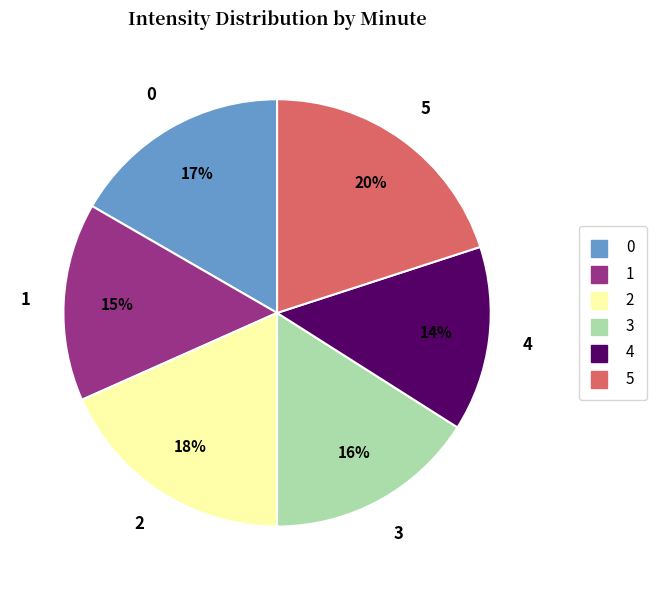

Is there a majority slice in this chart?

No